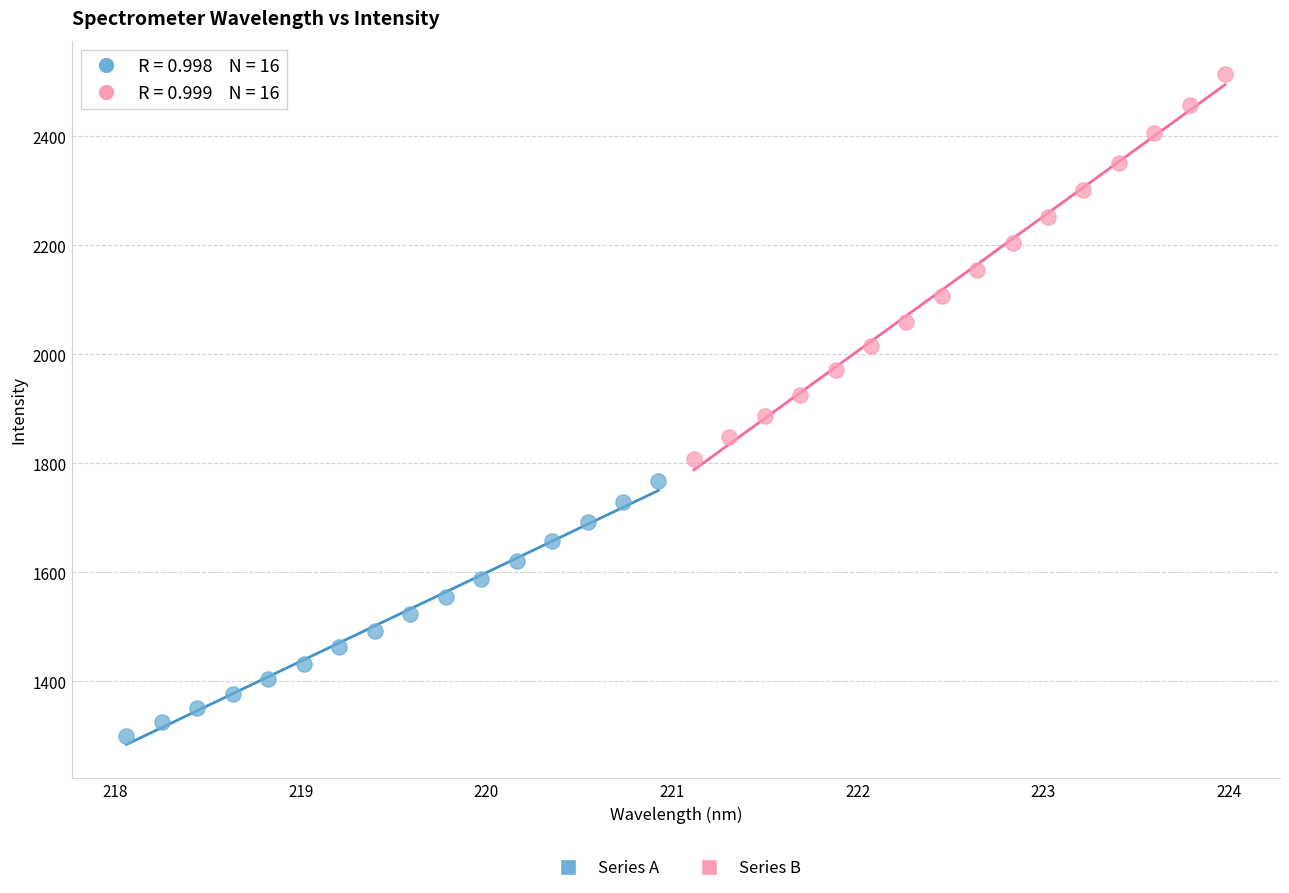

Which series reaches the minimum Y coordinate?

Series A